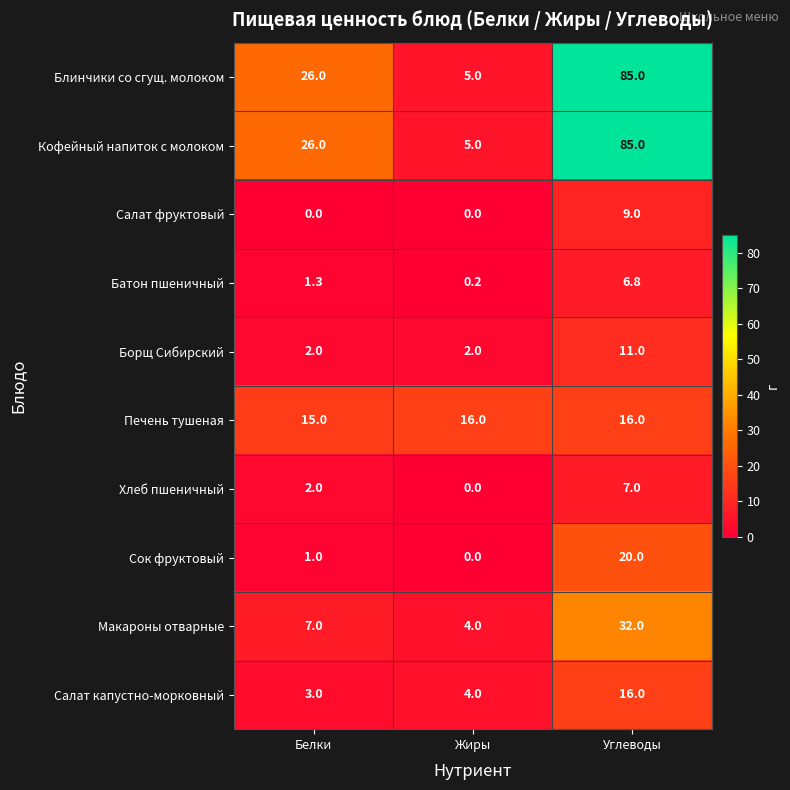

Which category has the highest value across all series?

Углеводы